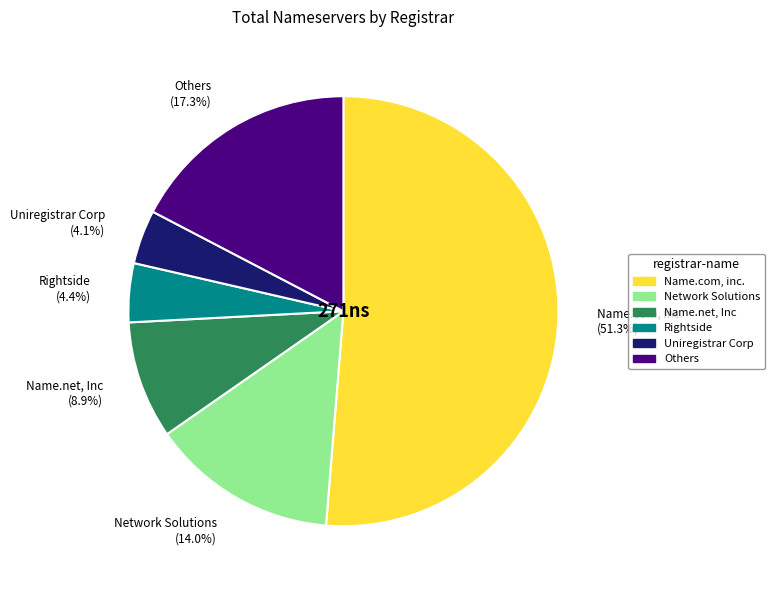

What percentage is NOT represented by Others?

82.7%